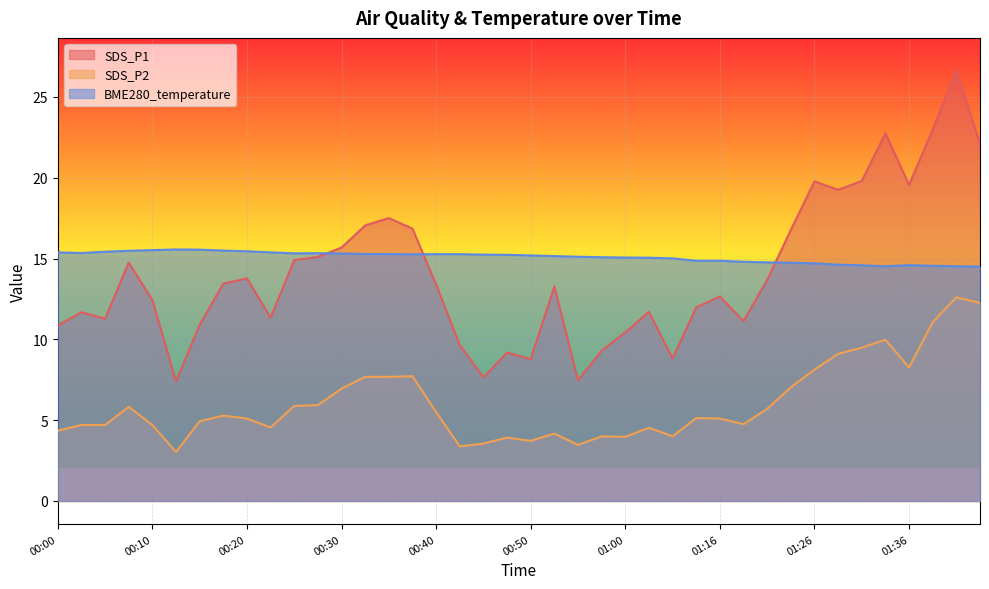

At which label does BME280_temperature reach its minimum?

01:47